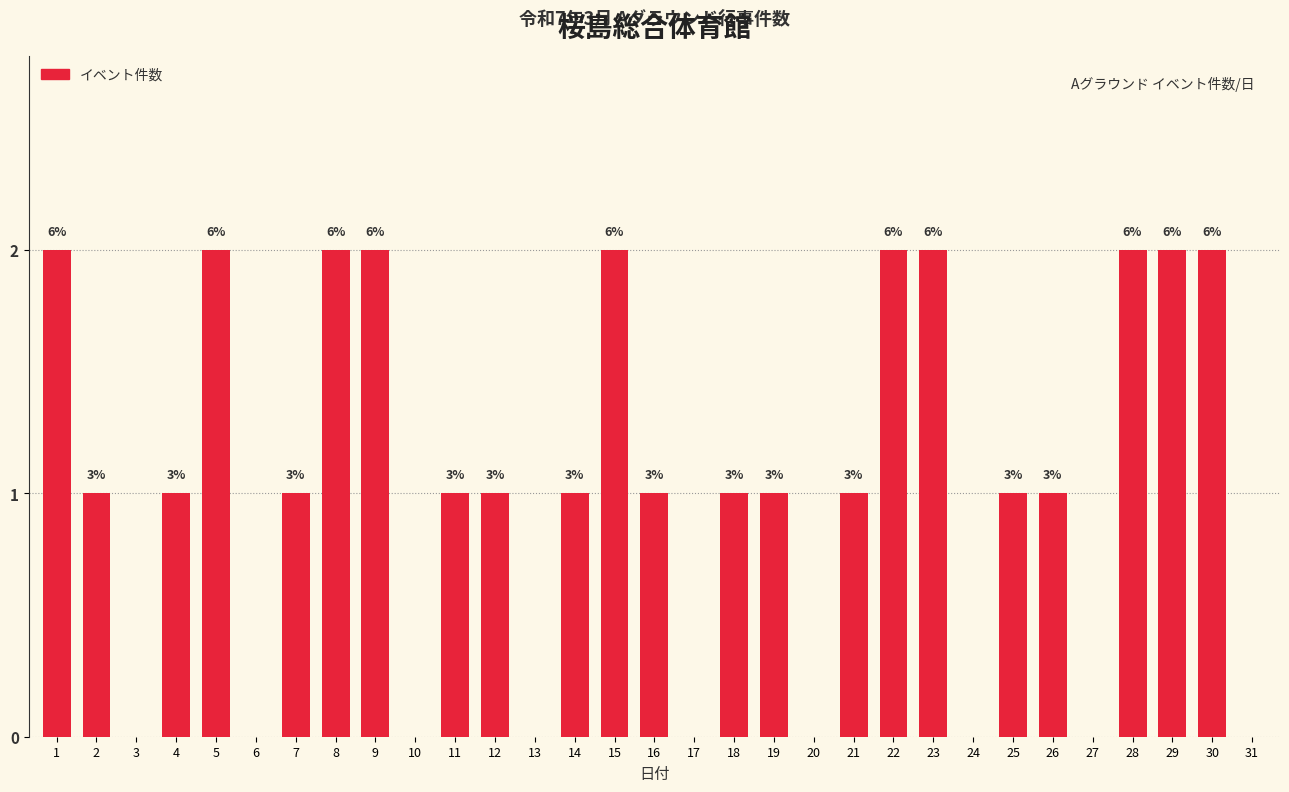

List the labels in order of value, largest first.

1, 5, 8, 9, 15, 22, 23, 28, 29, 30, 2, 4, 7, 11, 12, 14, 16, 18, 19, 21, 25, 26, 3, 6, 10, 13, 17, 20, 24, 27, 31